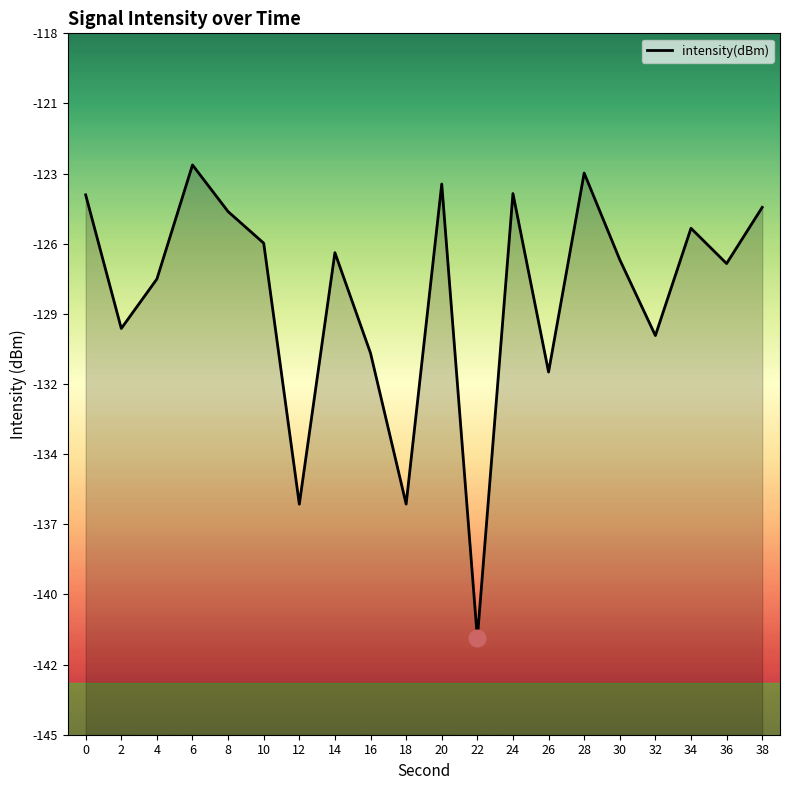

Is it true that the value at 12 is -136.1?

True